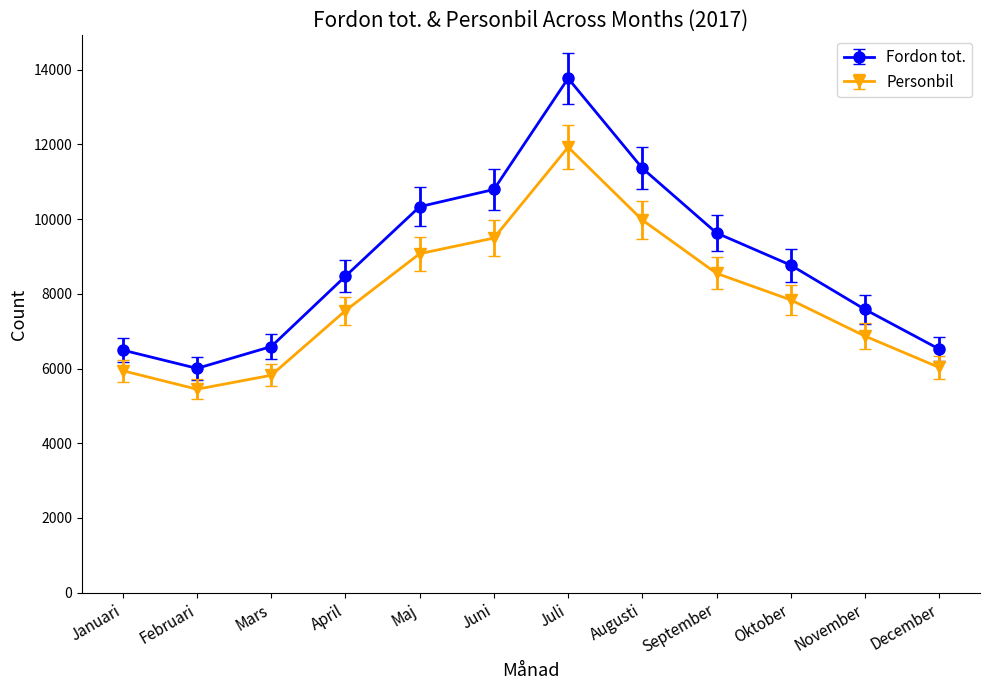

Does the chart have visible grid lines?

No